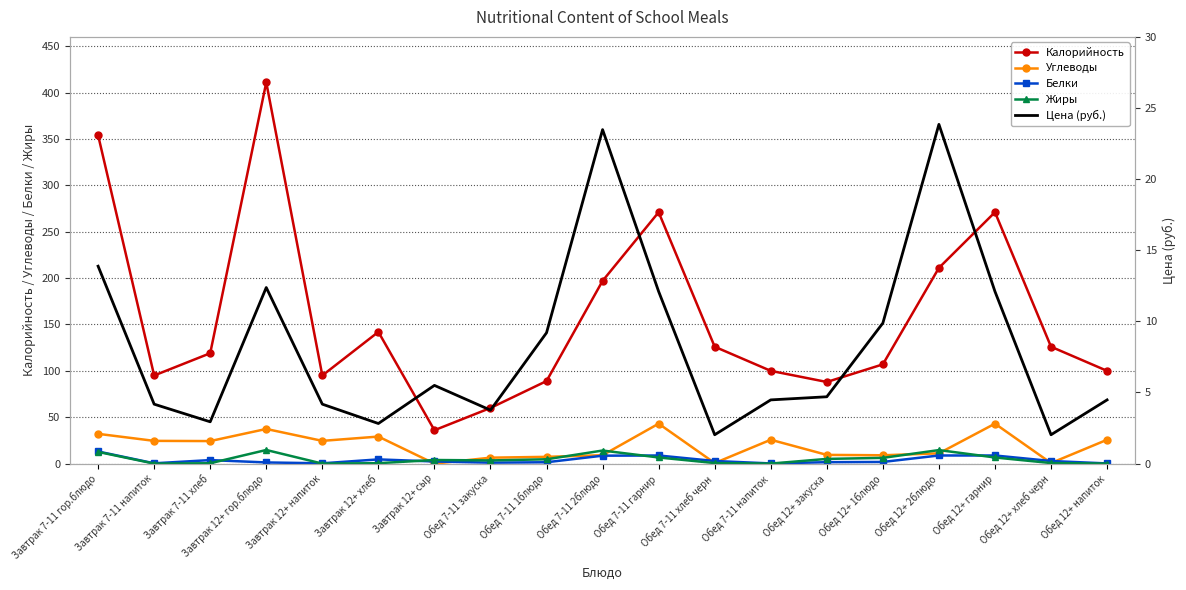

Does the chart have visible grid lines?

Yes